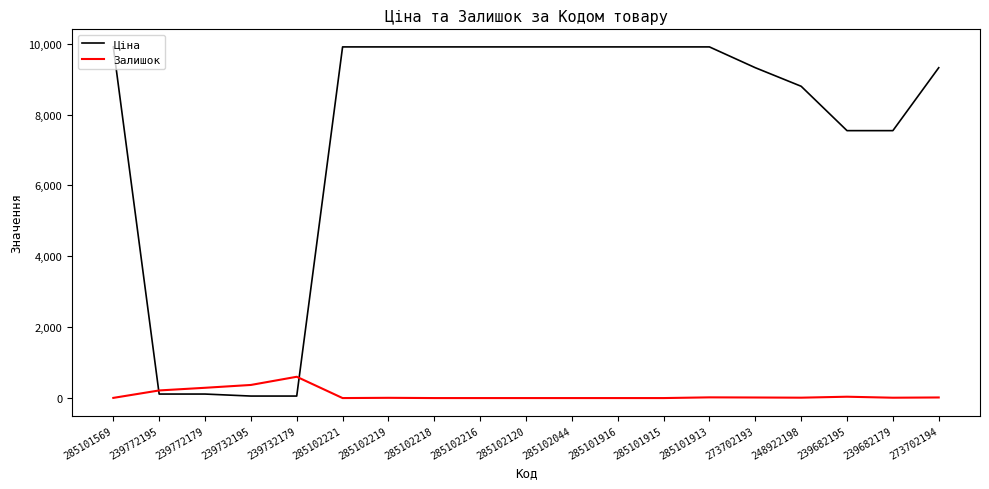

Rank the series by their maximum value, from lowest to highest.

Залишок, Ціна